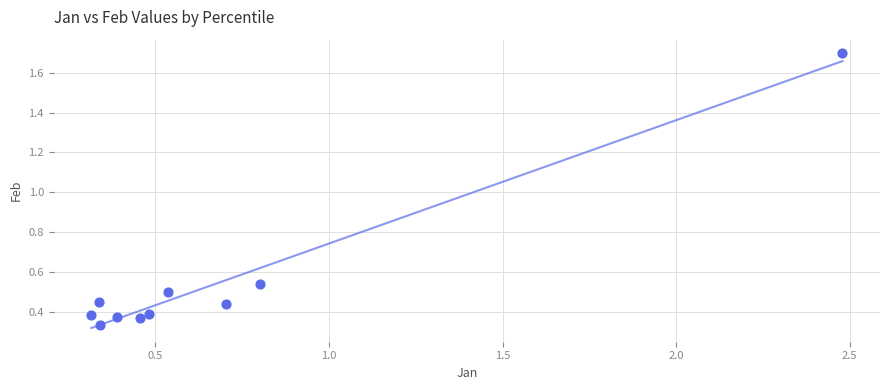

What is the average X value?

0.7